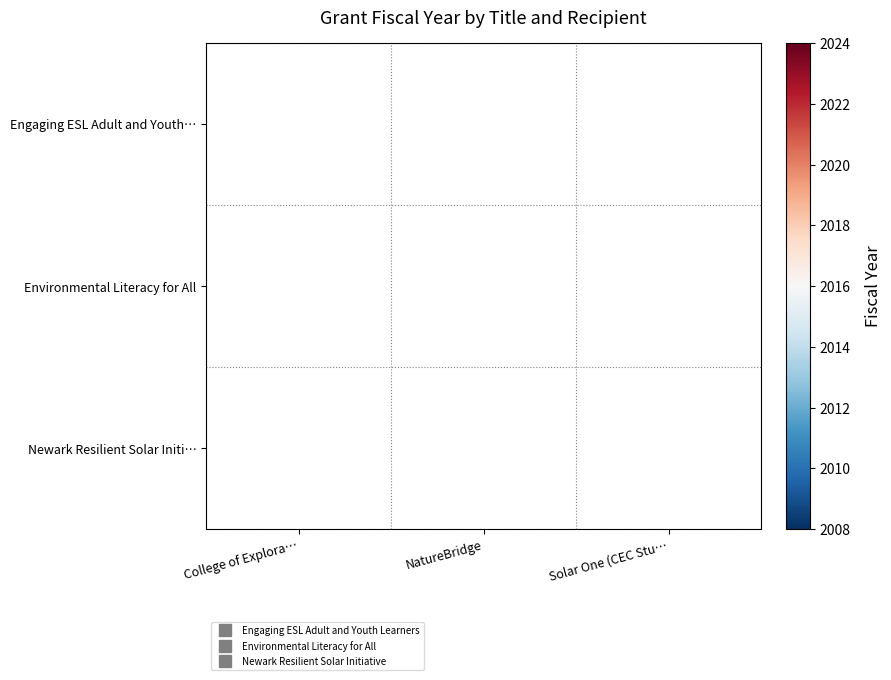

At which category is the sum across all series the highest?

Solar One (CEC Stu…